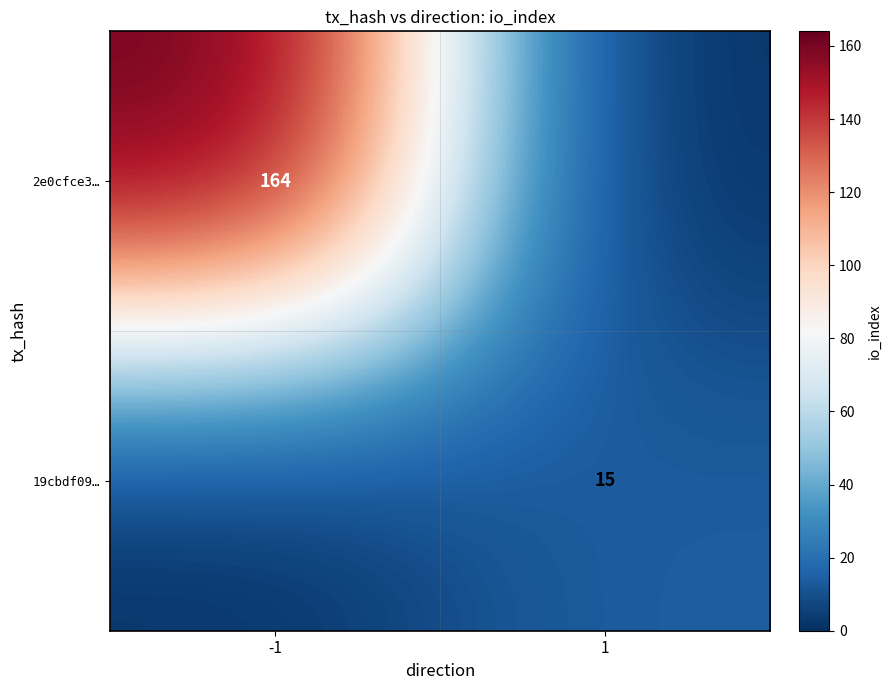

Is the value of 2e0cfce3… at -1 greater than the value of 19cbdf09… at 1?

Yes